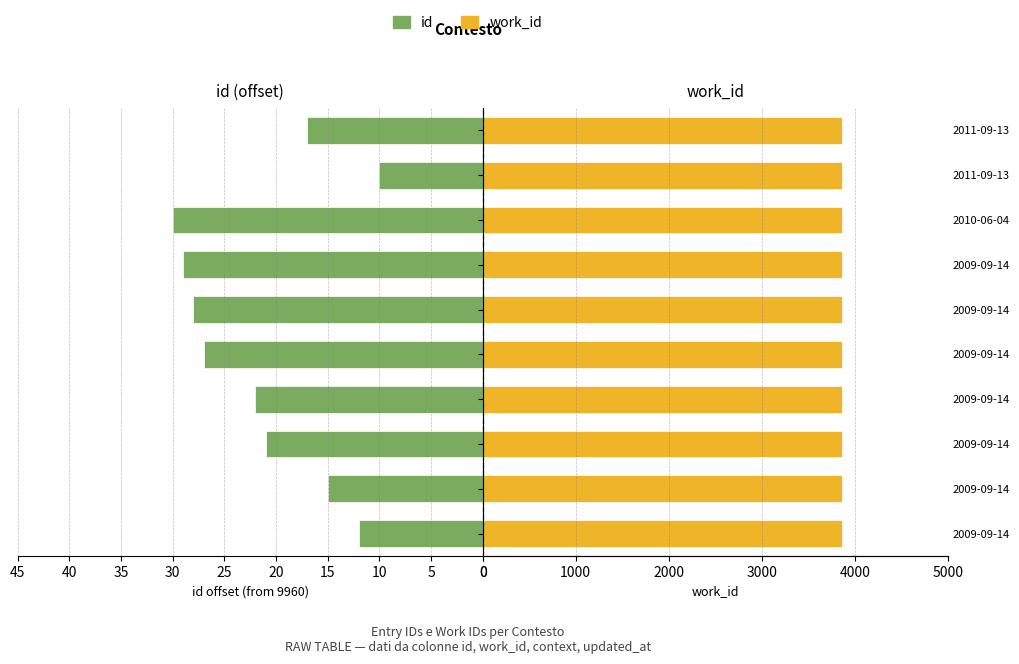

Rank the series by their average value, from lowest to highest.

work_id, id